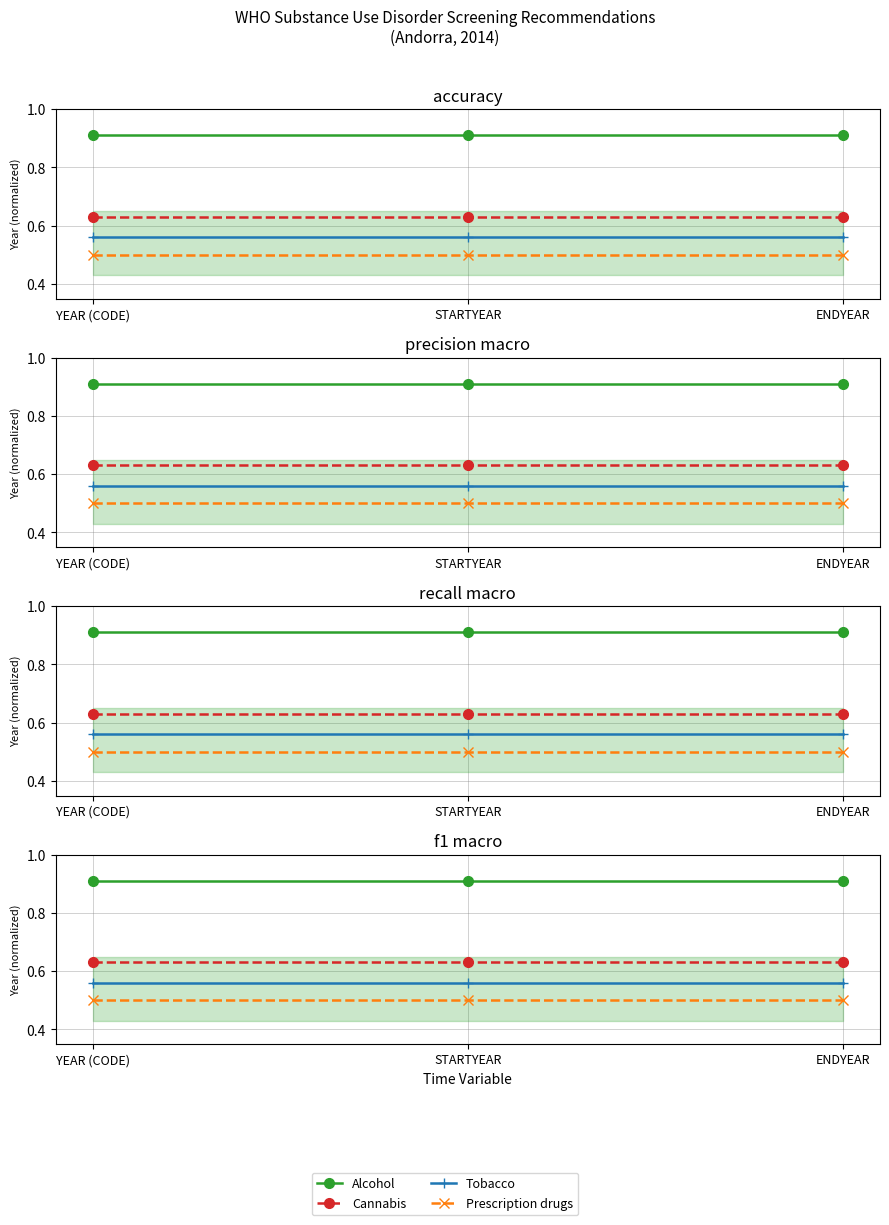

Reading left to right, extract all data points from this chart.

Alcohol: 0.9	0.9	0.9
Cannabis: 0.6	0.6	0.6
Tobacco: 0.6	0.6	0.6
Prescription drugs: 0.5	0.5	0.5